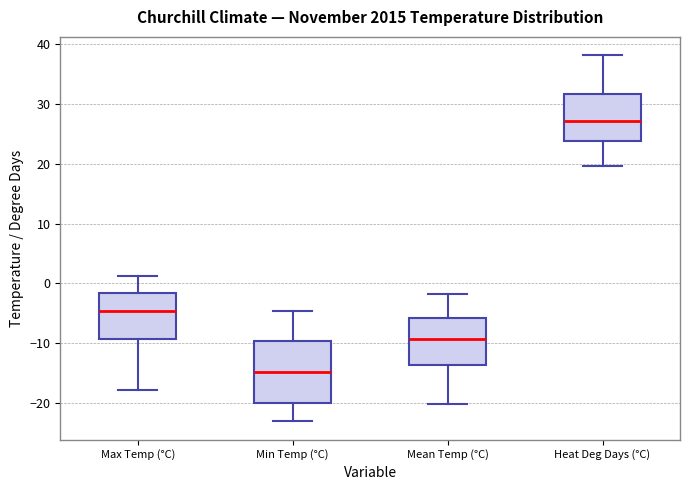

Where is the lower edge of the box for Max Temp (°C) on the y-axis? The values are not printed on the chart, so give them approximately, as read against the axis.

-9